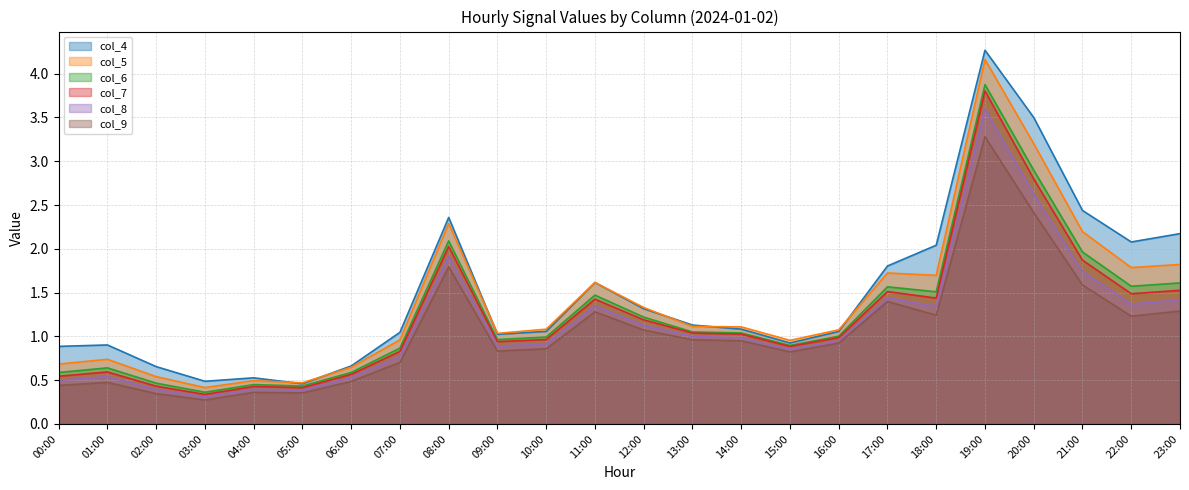

What position from the left is 03:00?

4